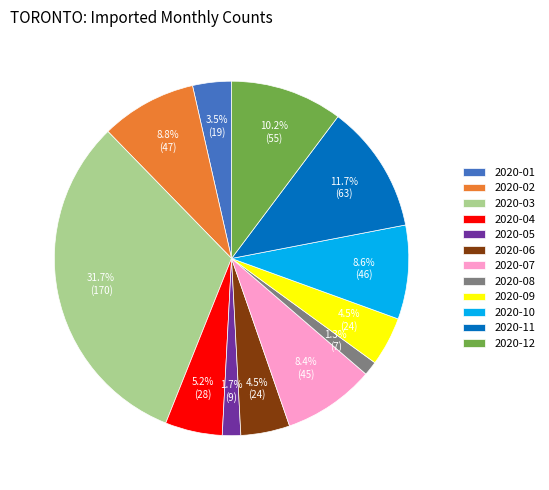

What is the ratio of the value at 2020-07 to the value at 2020-09?

1.9